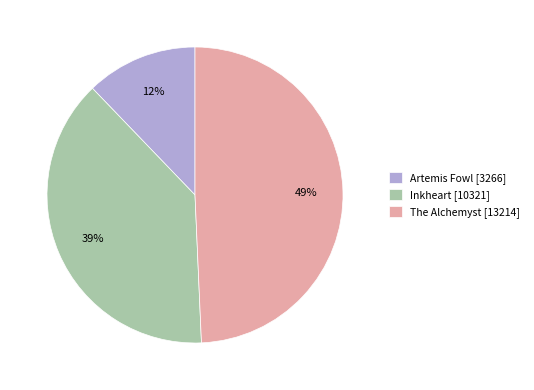

The Artemis Fowl slice represents 5% of the pie. True or false?

False